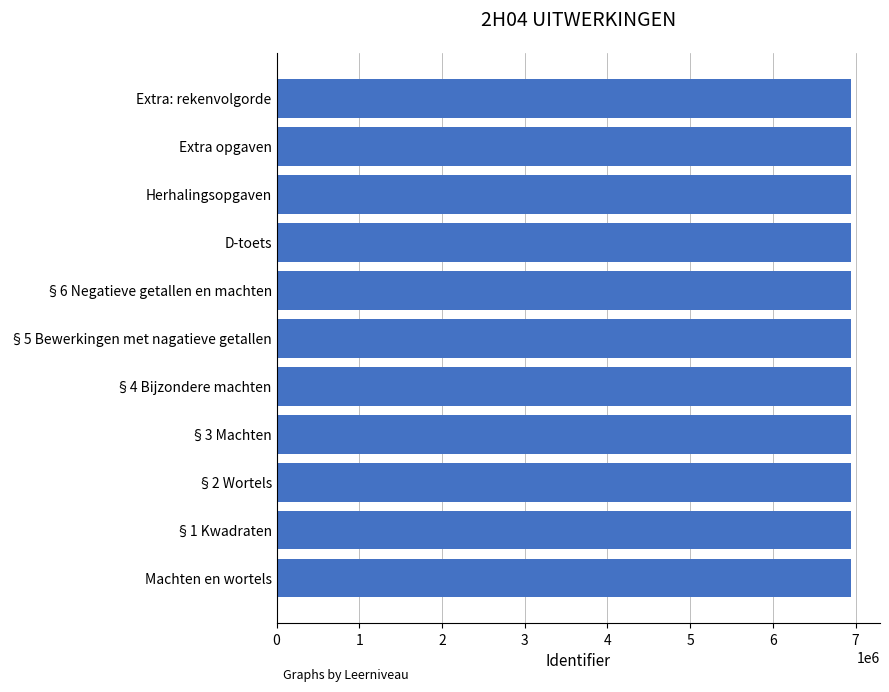

How many series are shown in this chart?

1